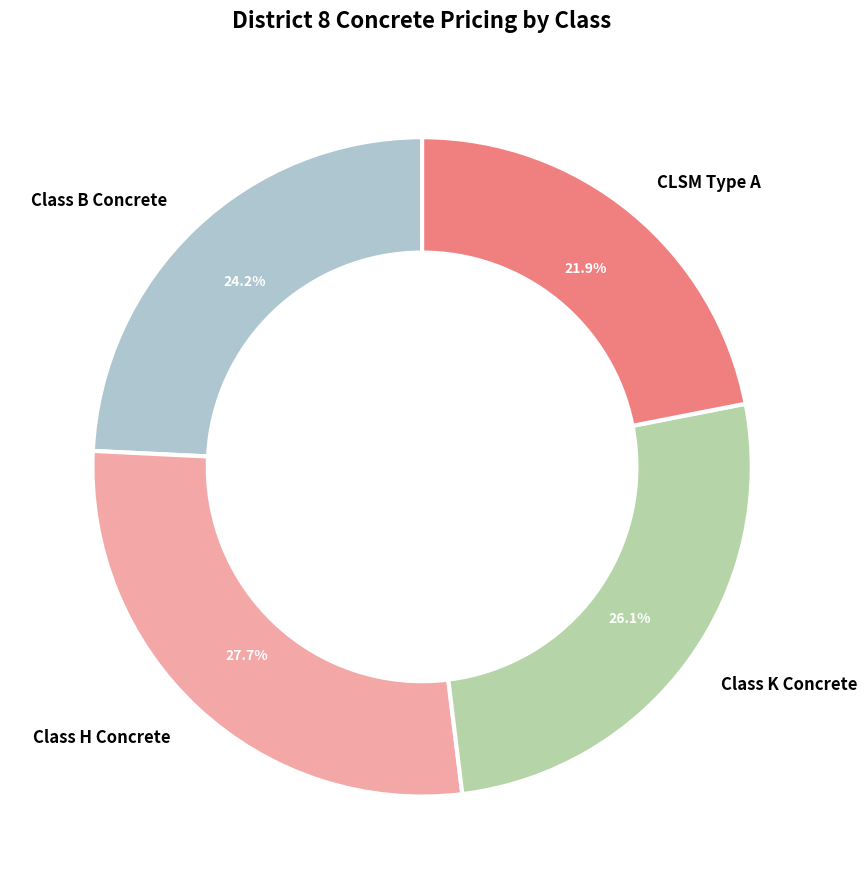

Which series has the widest spread of values?

Class H Concrete